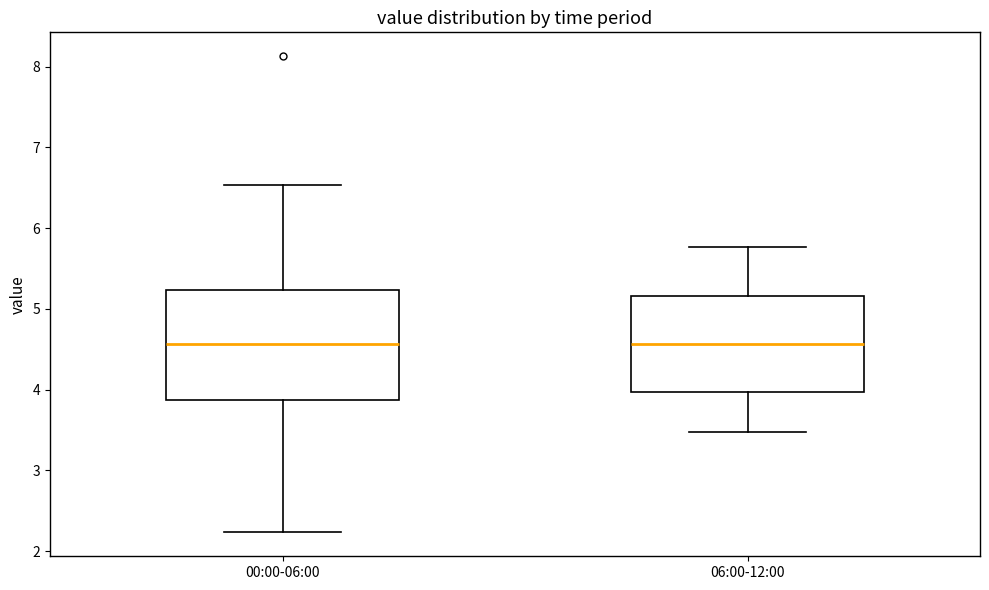

Reading left to right, read every box against the y-axis: the position of its median line, the range the box covers, and the ends of its whiskers. The values are not printed on the chart, so give them approximately, as read against the axis.

00:00-06:00: median 4.6, box 3.9 to 5.2, whiskers 2.2 to 6.5
06:00-12:00: median 4.6, box 4.0 to 5.2, whiskers 3.5 to 5.8